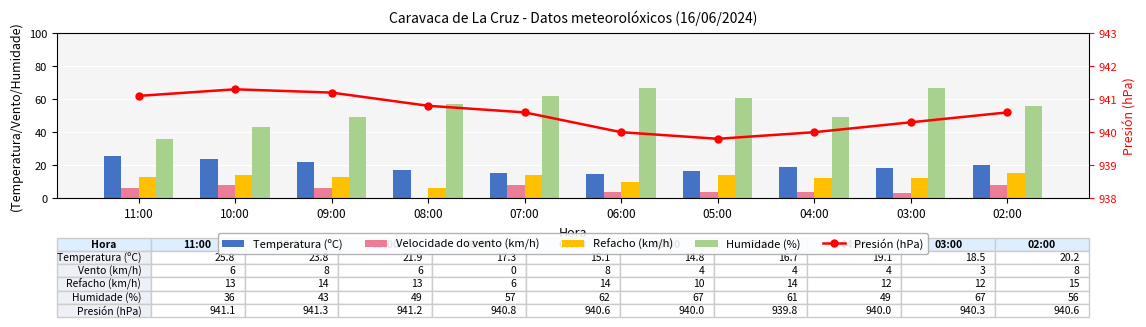

What is the difference between the Humidade (%) values at 05:00 and 09:00?

12.0